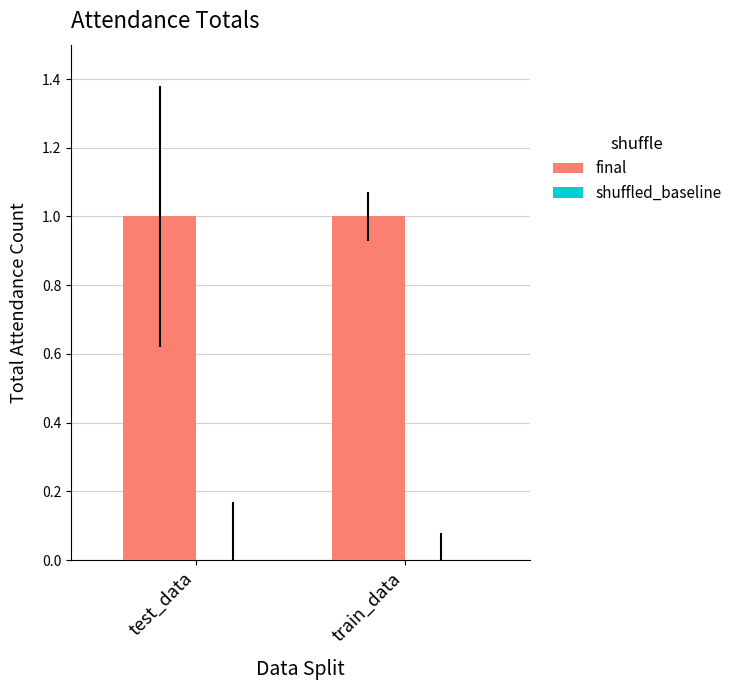

Is it true that final equals 1 at test_data?

False